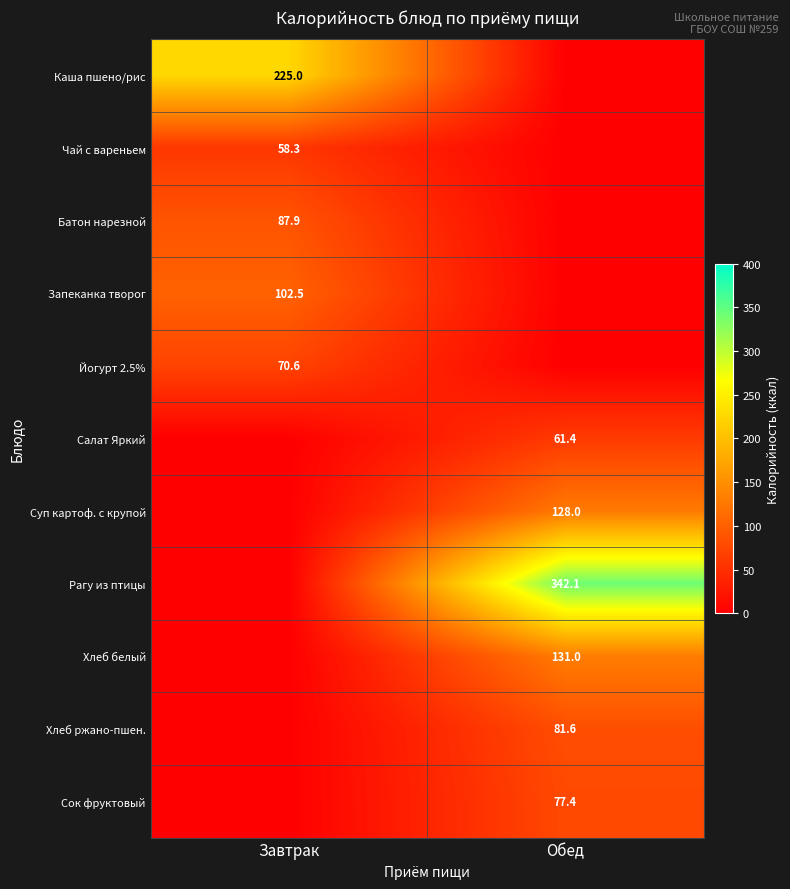

True or false: Запеканка творог has a value of 43.0 at Завтрак.

False